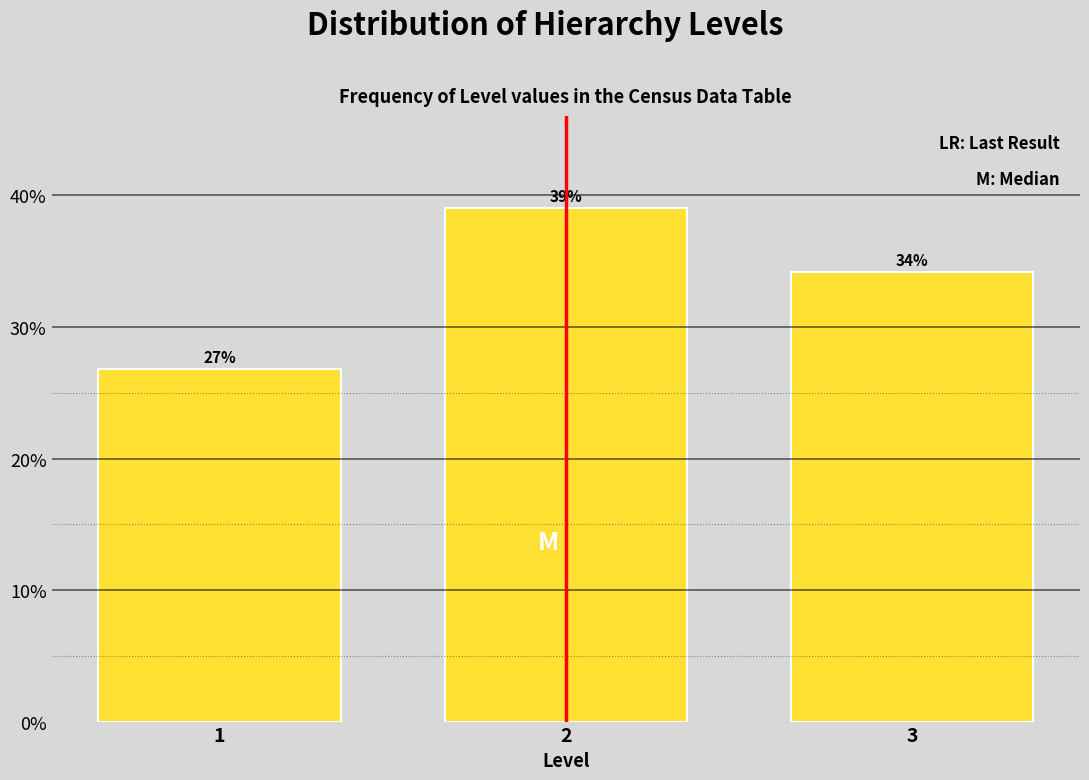

What is the sum of the values at 3 and 1?

61.0